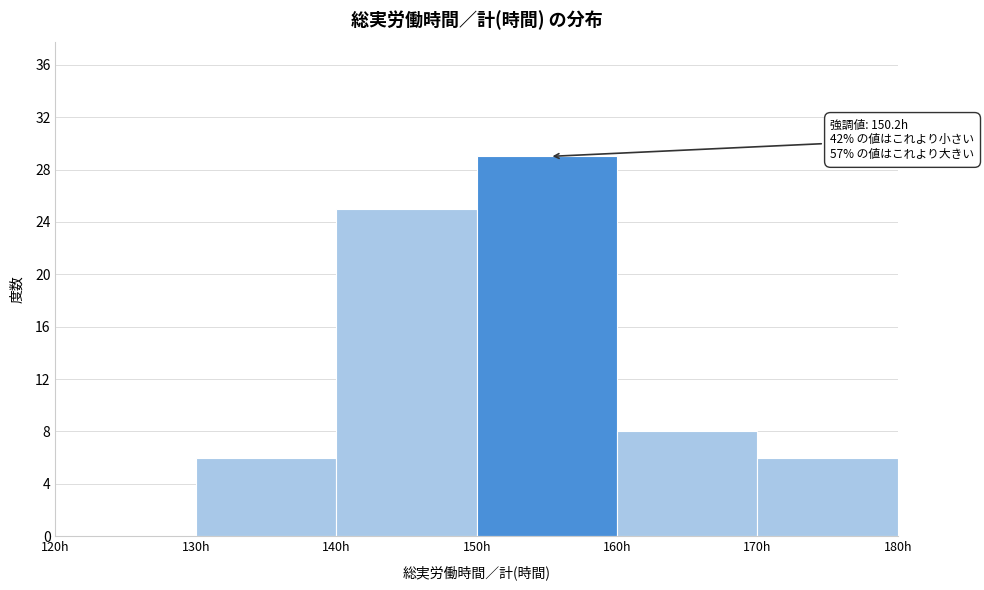

Over which range of the x-axis is the bar tallest?

150 to 160